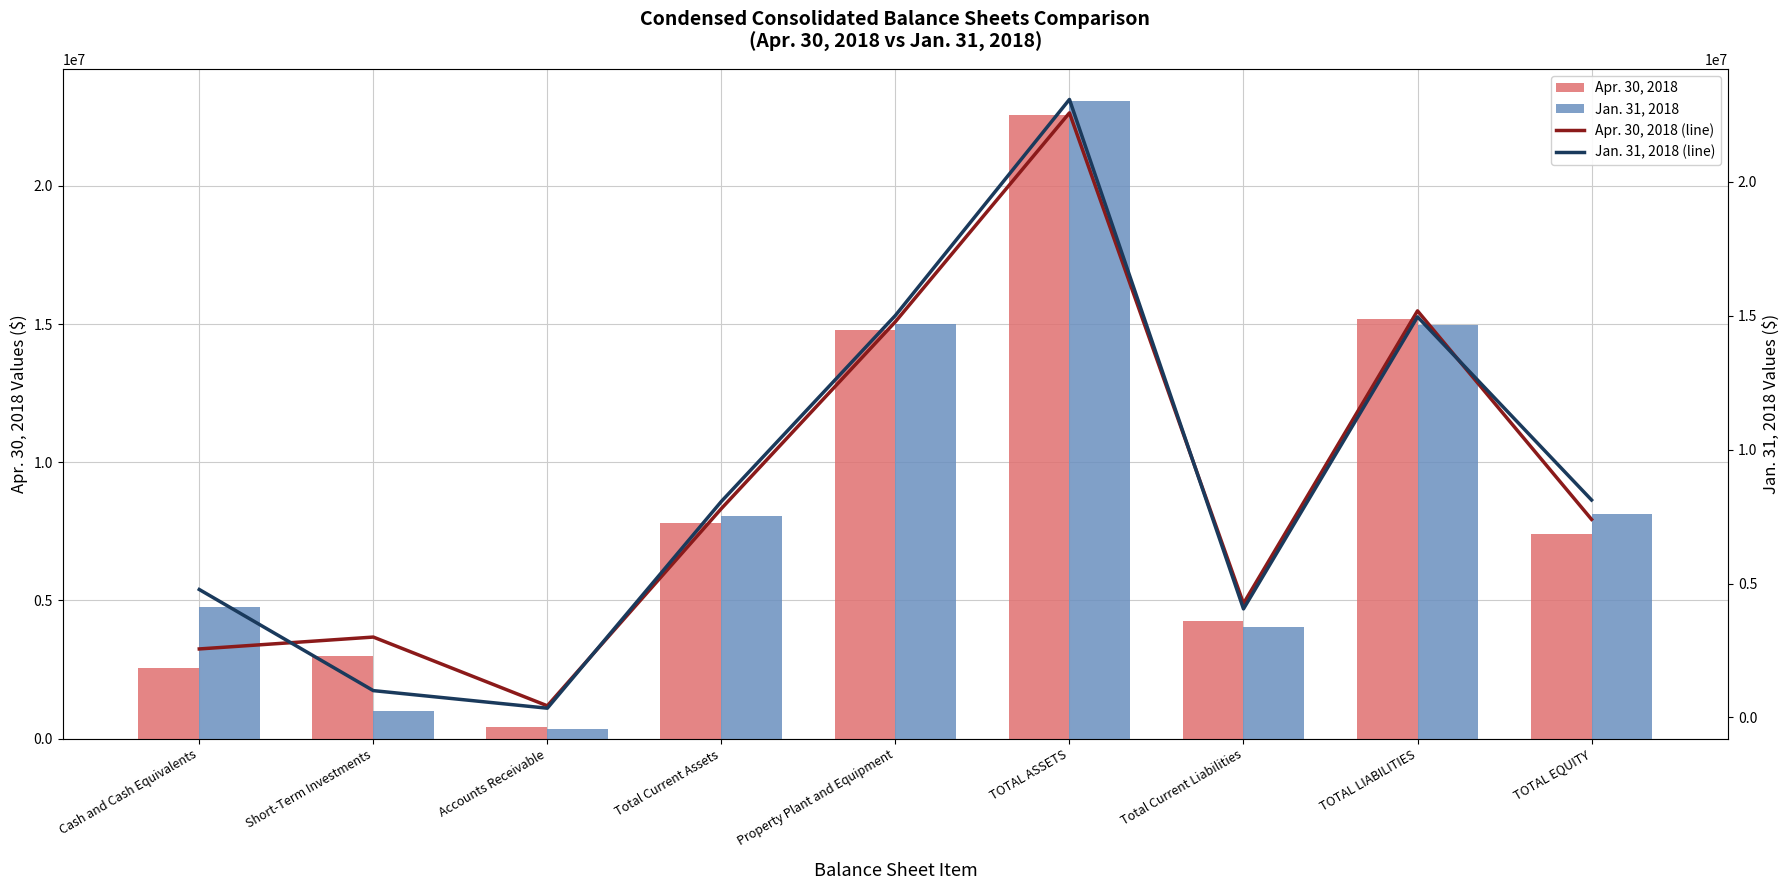

At which label does Jan. 31, 2018 (line) reach its peak?

TOTAL ASSETS